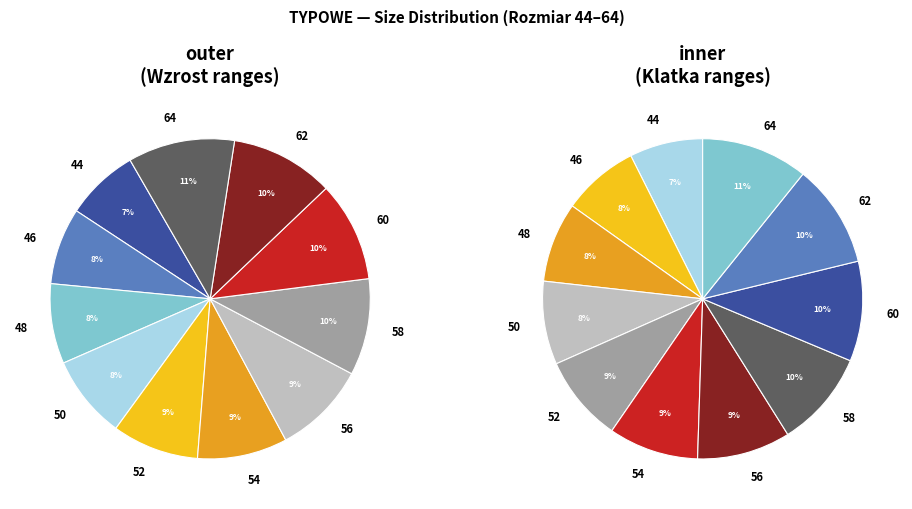

Does 46 represent more than half of the total?

No